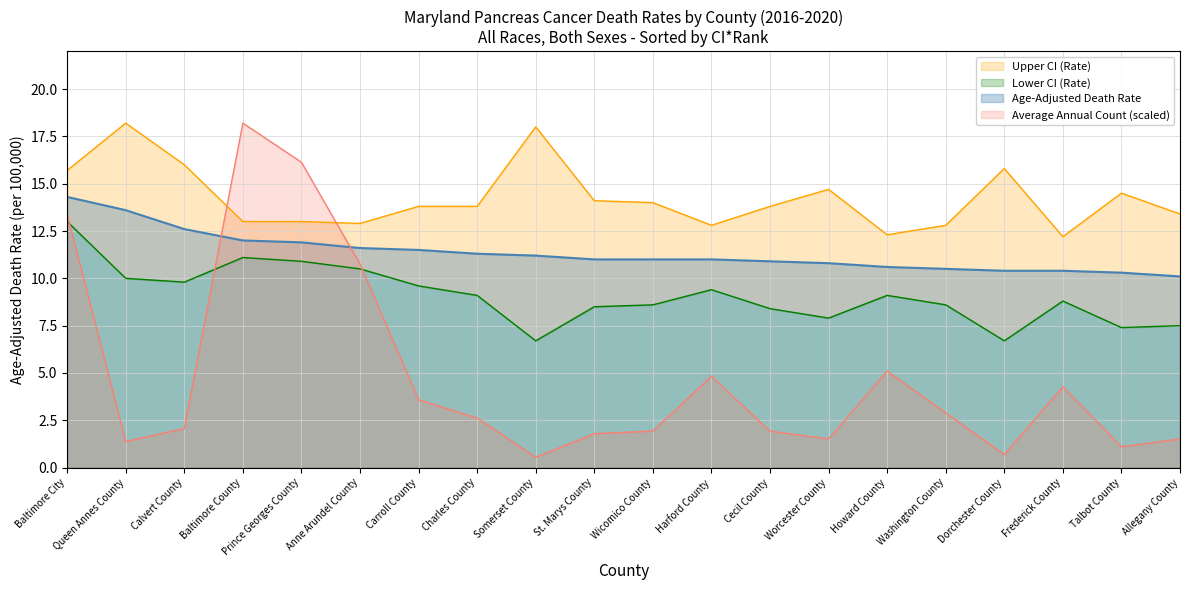

Which series has the largest range (max minus min)?

Average Annual Count